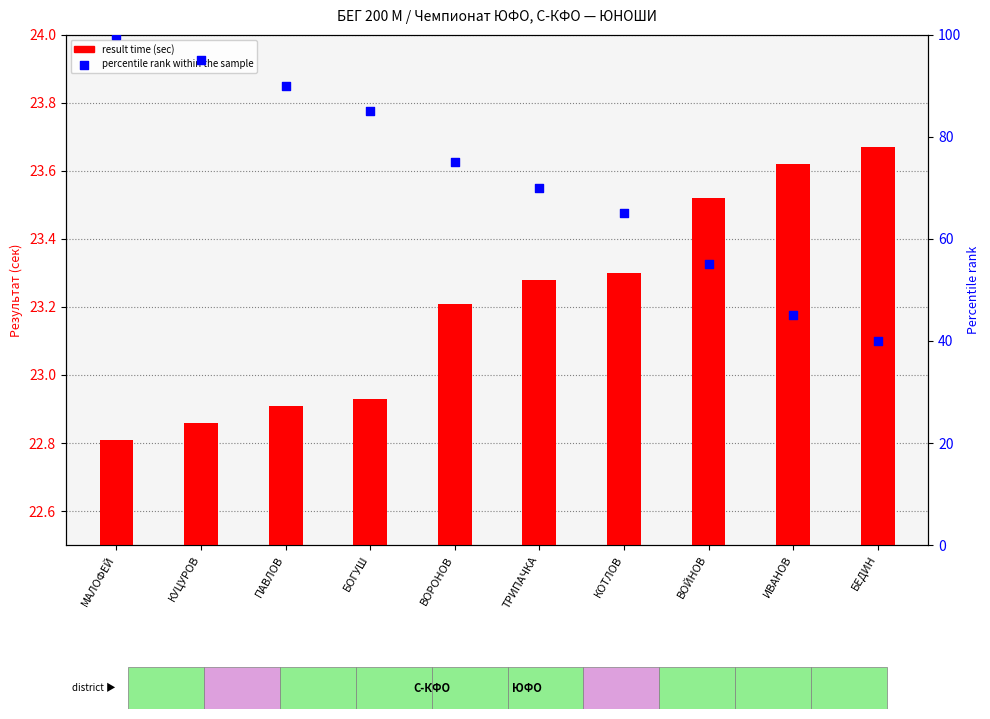

Which series reaches the minimum Y coordinate?

result time (sec)